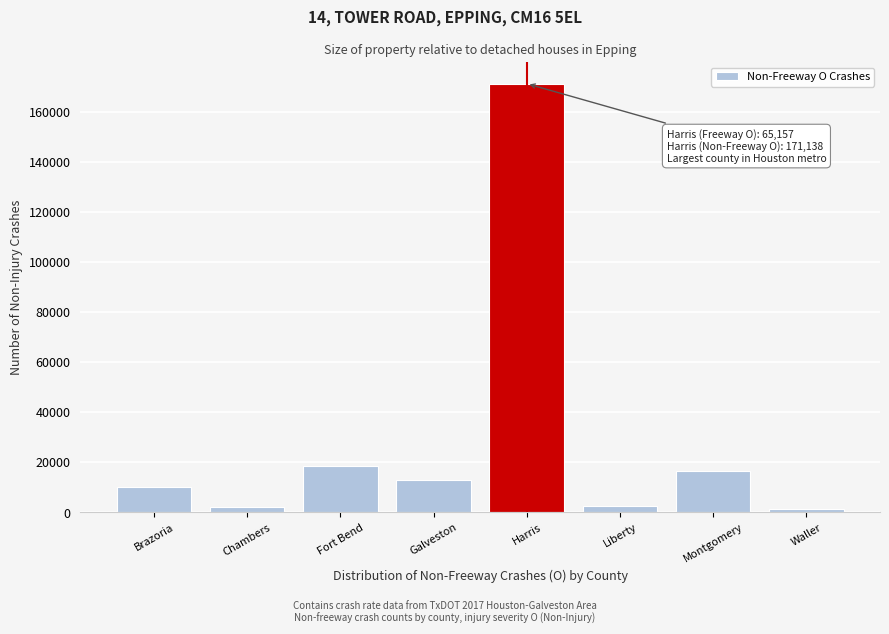

What is the label of the 6th bar from the right?

Fort Bend